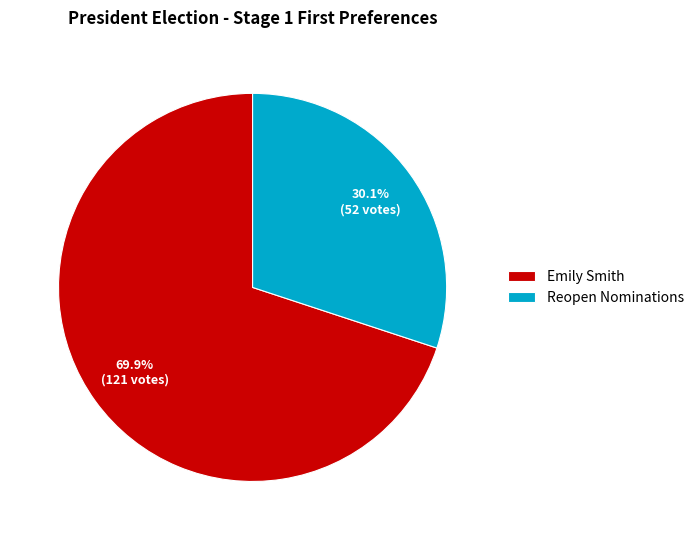

Rank the categories by value from lowest to highest.

Reopen Nominations, Emily Smith